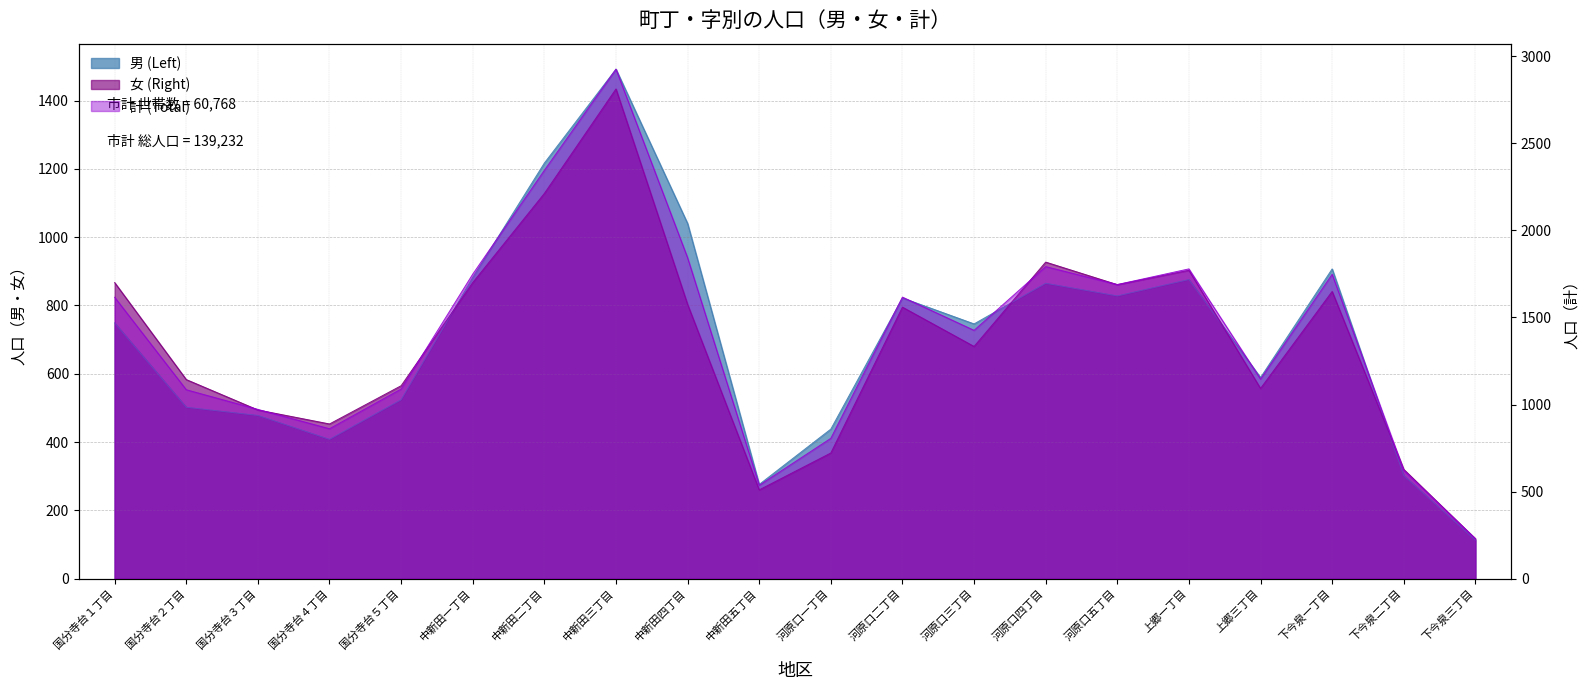

True or false: 女 (Right) has a value of 927 at 河原口四丁目.

True